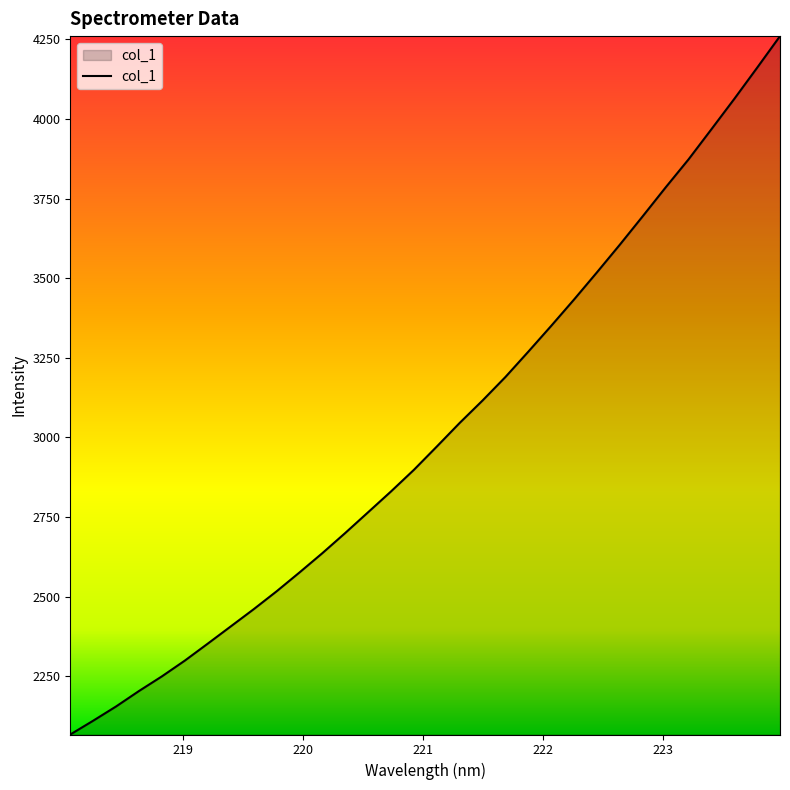

What is the smallest value displayed?

2067.6